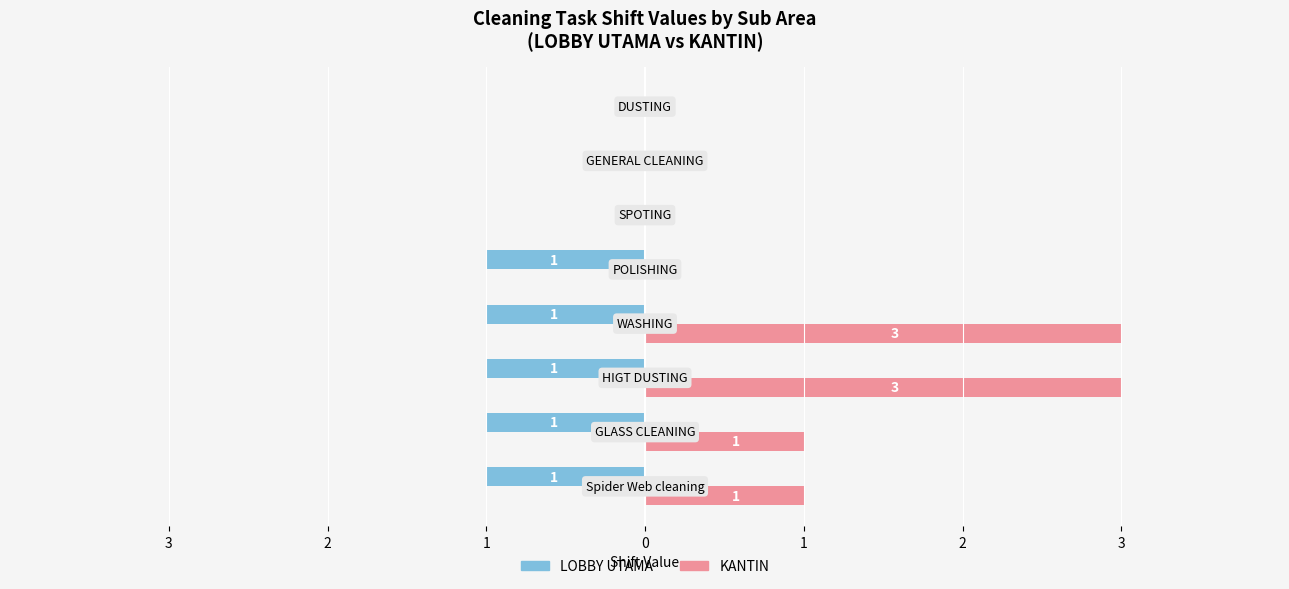

What is the greatest value displayed?

3